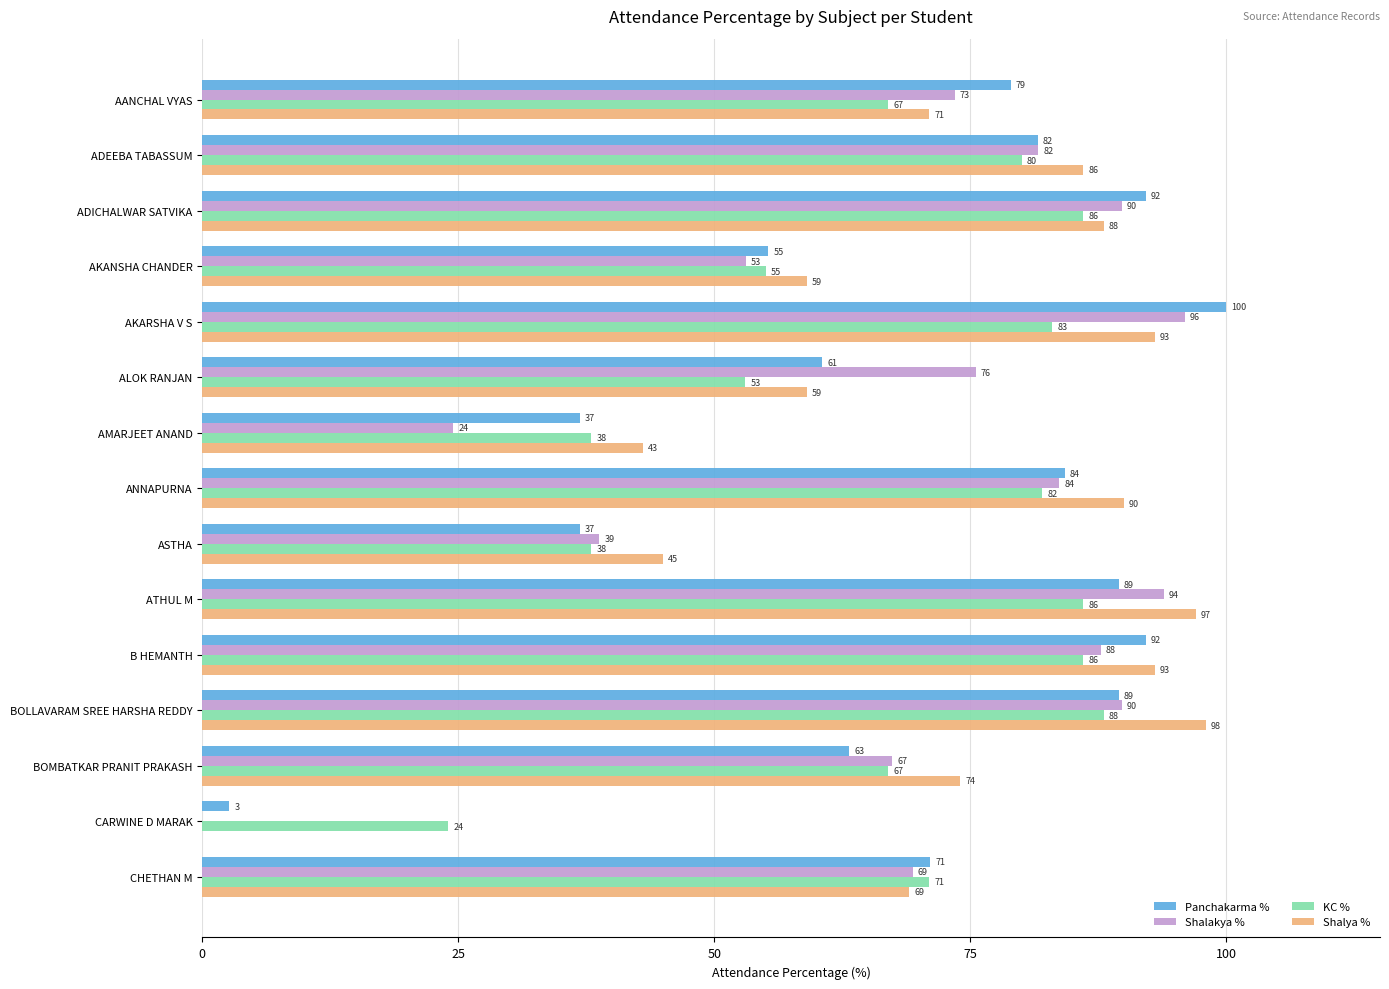

Between AMARJEET ANAND and BOMBATKAR PRANIT PRAKASH, which series saw the biggest shift?

Shalakya %